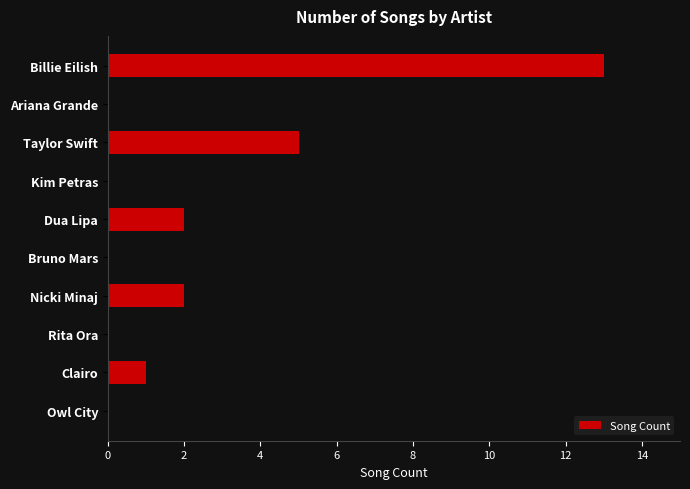

What is the label of the 6th bar from the bottom?

Dua Lipa